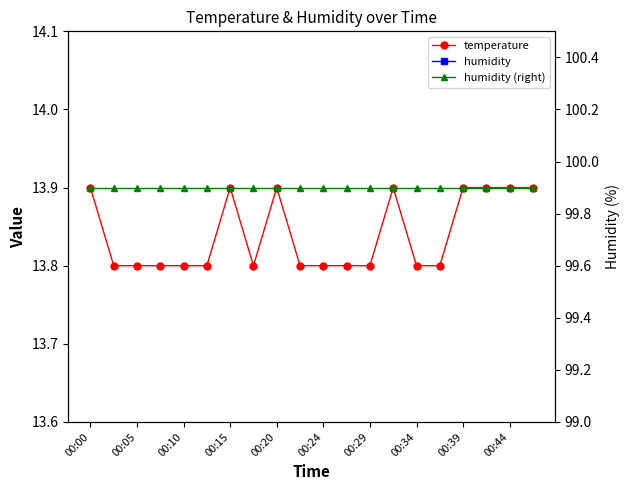

Rank the series at 00:15 from highest to lowest value.

humidity, humidity (right), temperature